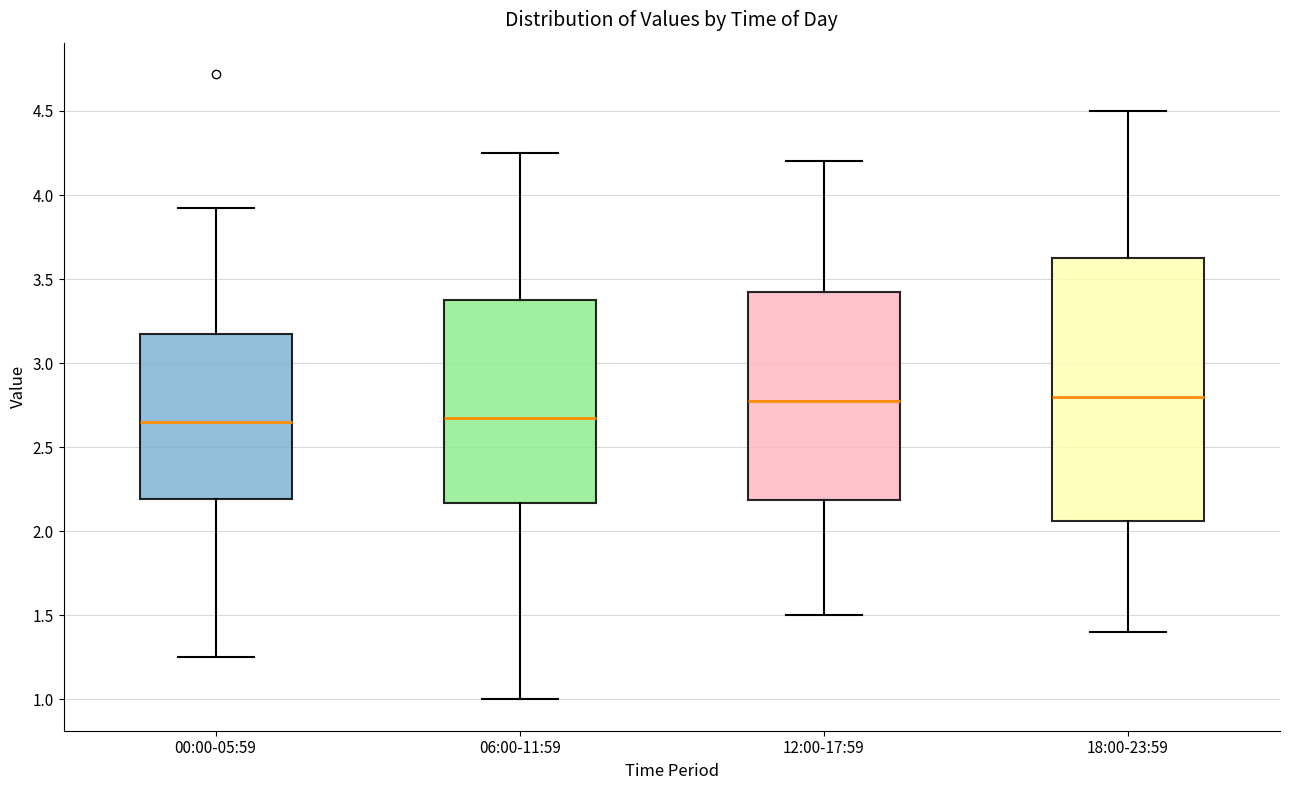

Reading left to right, transcribe this box plot: for each box, give where its median line is, the range the box spans, and where its two whiskers end, as read against the y-axis. The values are not printed on the chart, so give them approximately, as read against the axis.

00:00-05:59: median 2.65, box 2.20 to 3.20, whiskers 1.25 to 3.90
06:00-11:59: median 2.70, box 2.15 to 3.40, whiskers 1.00 to 4.25
12:00-17:59: median 2.80, box 2.20 to 3.45, whiskers 1.50 to 4.20
18:00-23:59: median 2.80, box 2.05 to 3.65, whiskers 1.40 to 4.50